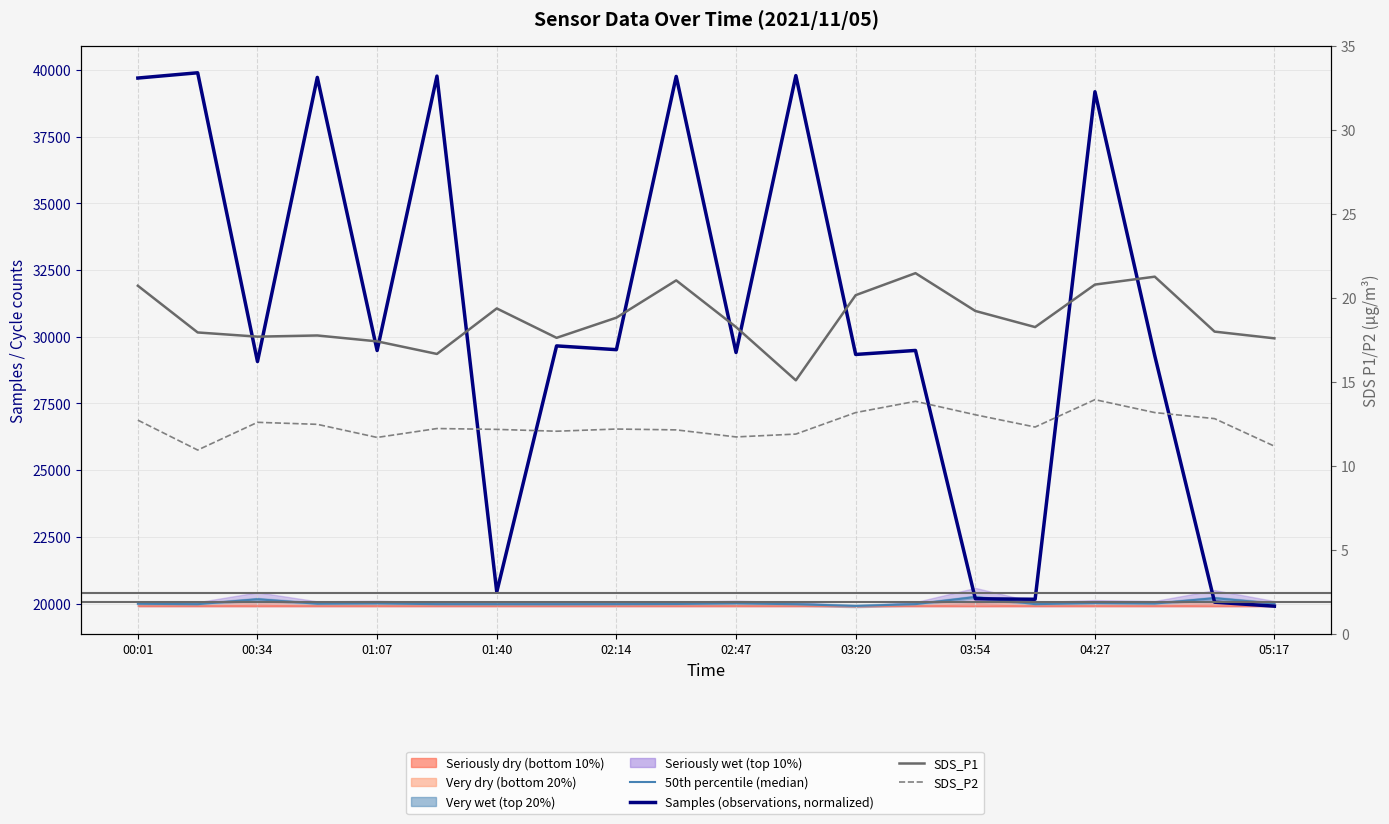

Rank the series by their maximum value, from highest to lowest.

Samples (observations), 50th percentile (median), SDS_P1, SDS_P2